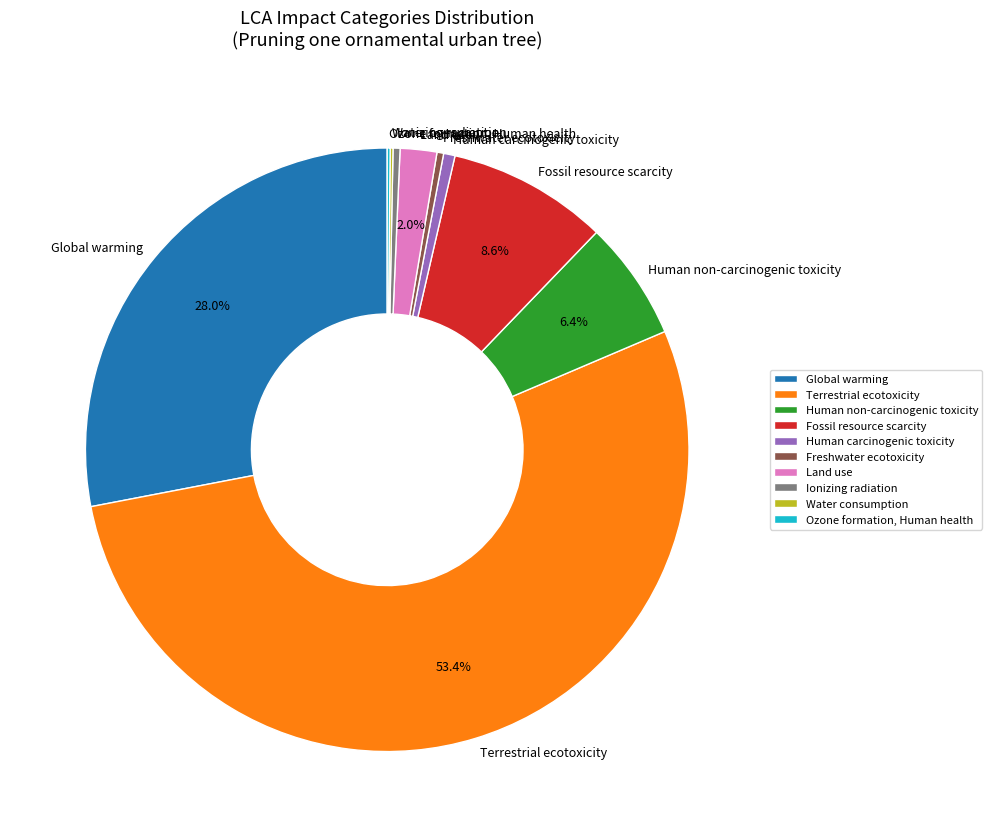

Does Terrestrial ecotoxicity account for over 50% of the chart?

Yes